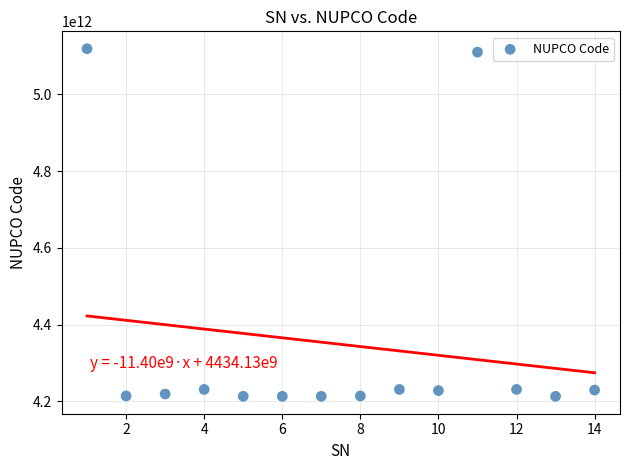

What is the range of X values (max minus min)?

13